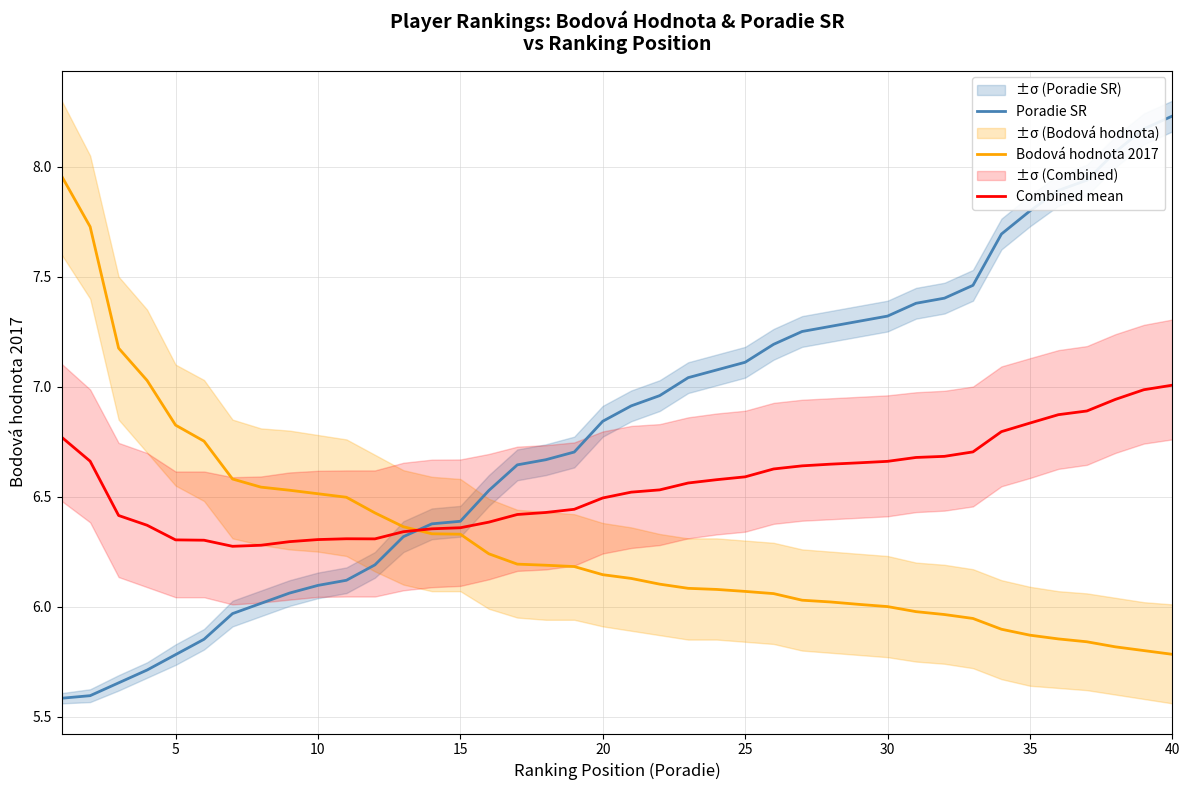

How many intersections are there between Bodová hodnota 2017 and Poradie SR?

1